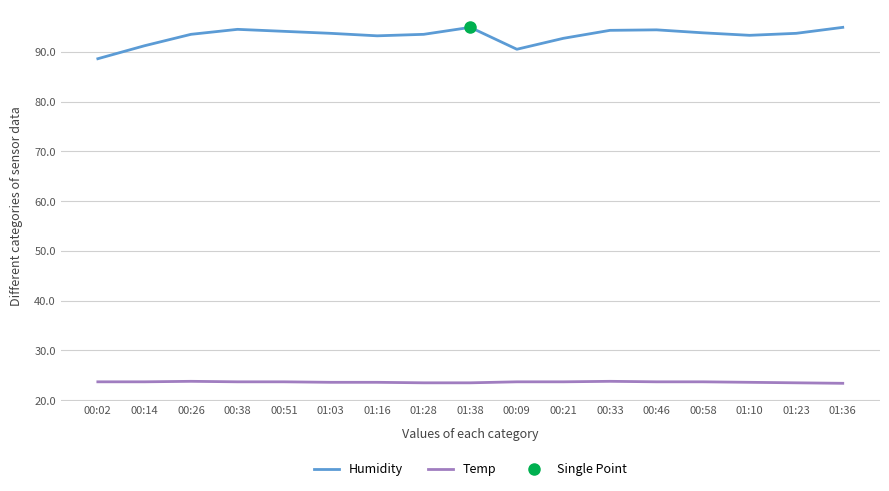

True or false: Temp has a value of 8.6 at 01:38.

False